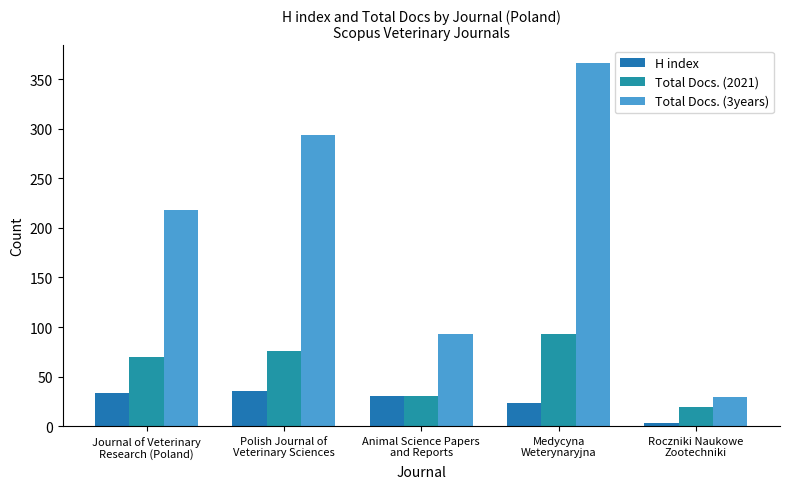

Which has a higher value, Polish Journal of
Veterinary Sciences or Medycyna
Weterynaryjna?

Polish Journal of
Veterinary Sciences